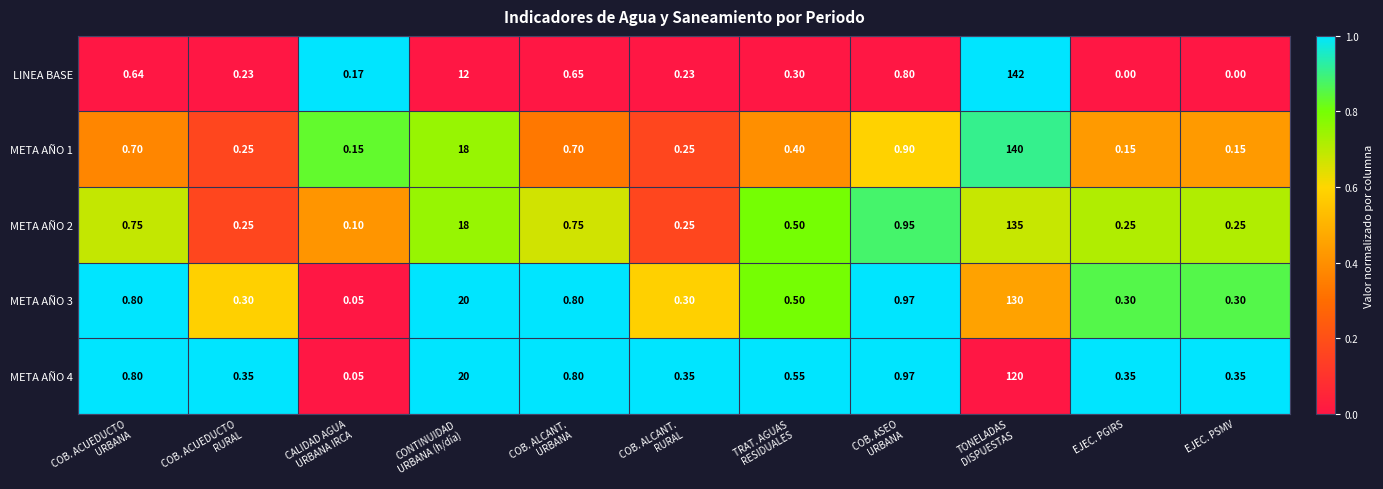

Which series has the largest range (max minus min)?

LINEA BASE